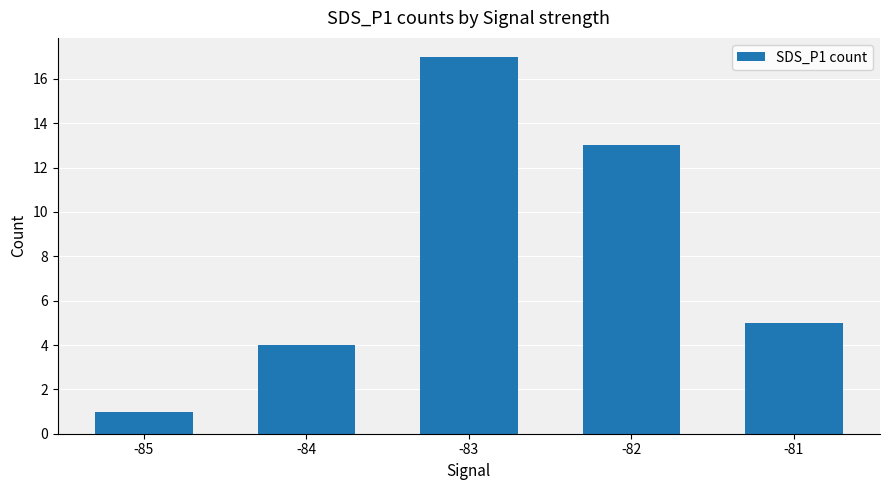

True or false: the data shows 5 at -81.

True